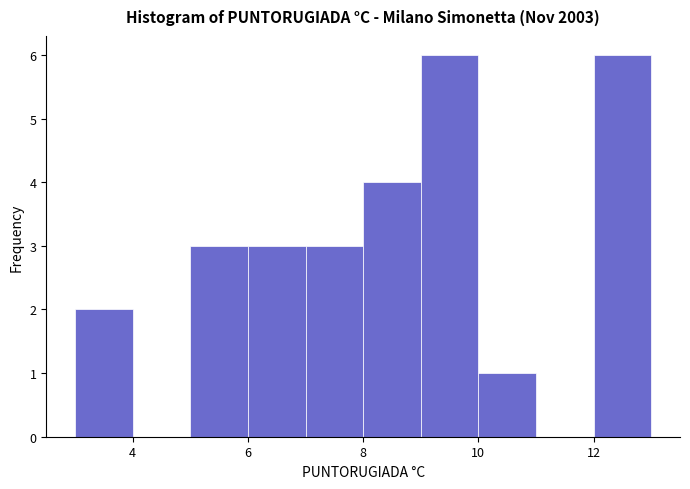

What is the height of the bar covering 6 to 7 on the x-axis? The values are not printed on the chart, so give them approximately, as read against the axis.

3